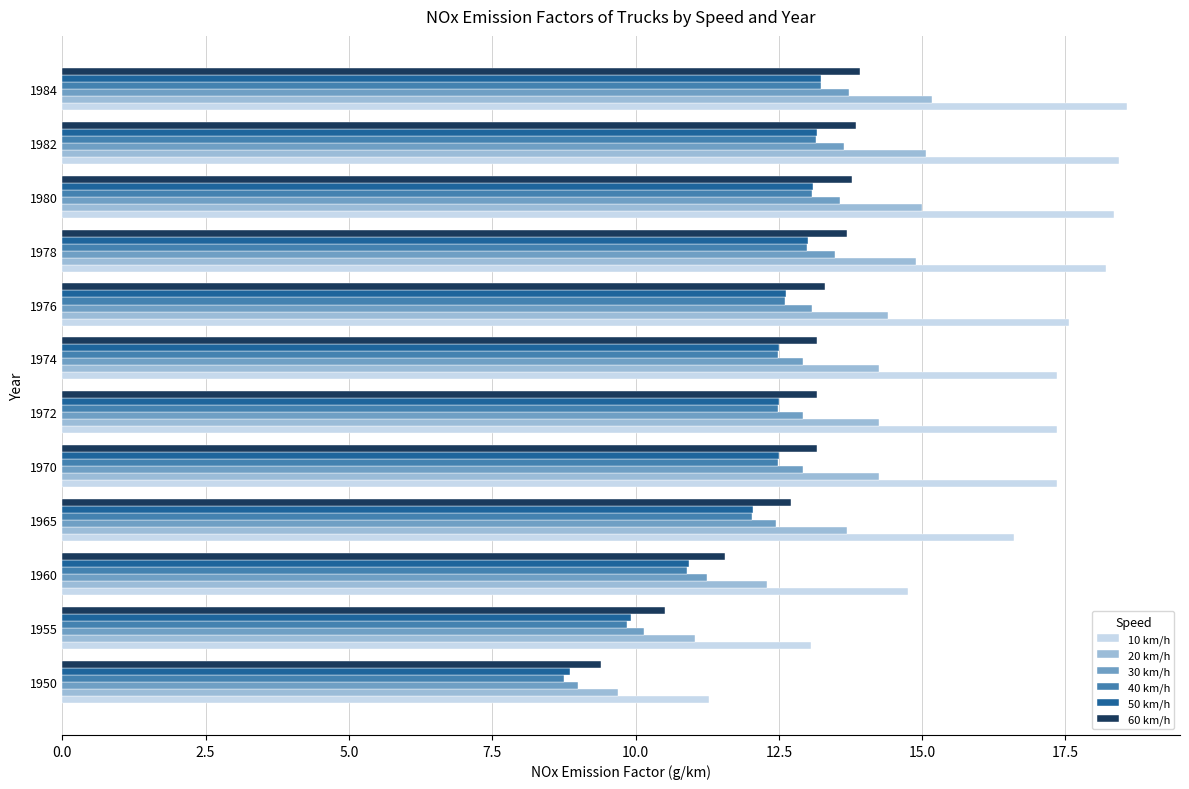

What is the minimum value shown in the chart?

8.8